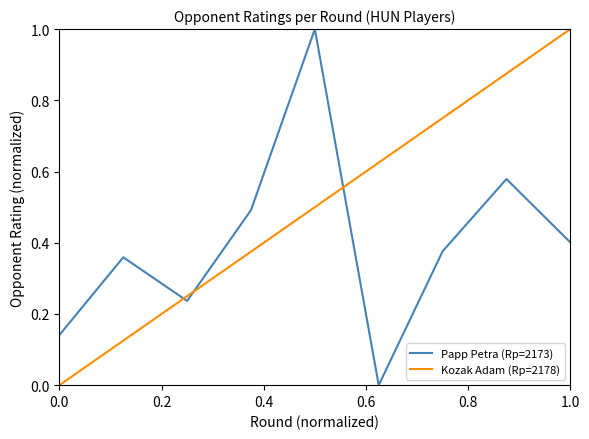

Which category has the lowest value across all series?

6